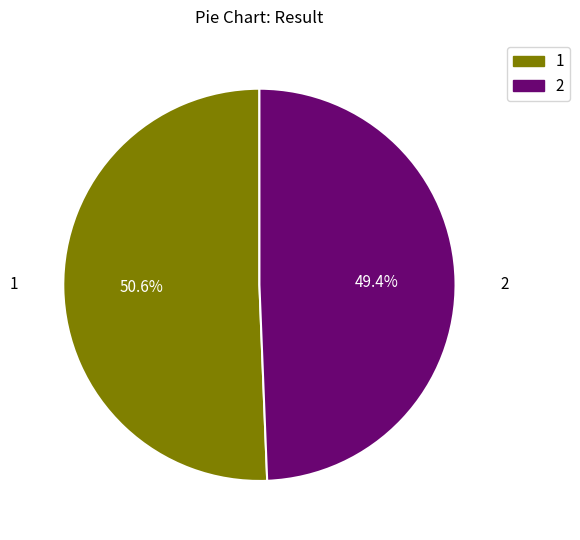

Is it true that 2 is 62% of the pie?

False